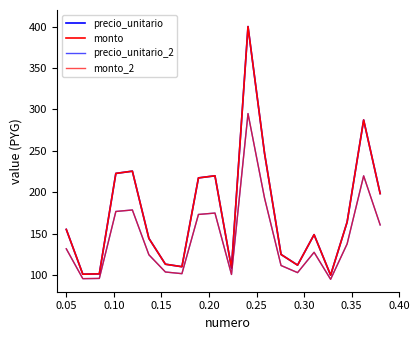

Does the chart display data point markers on the line(s)?

No